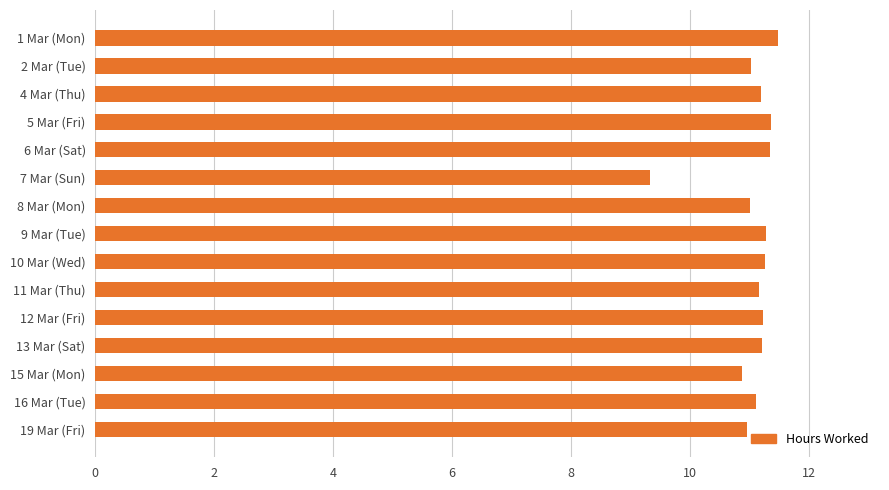

The value at 1 Mar (Mon) is 5.0. True or false?

False